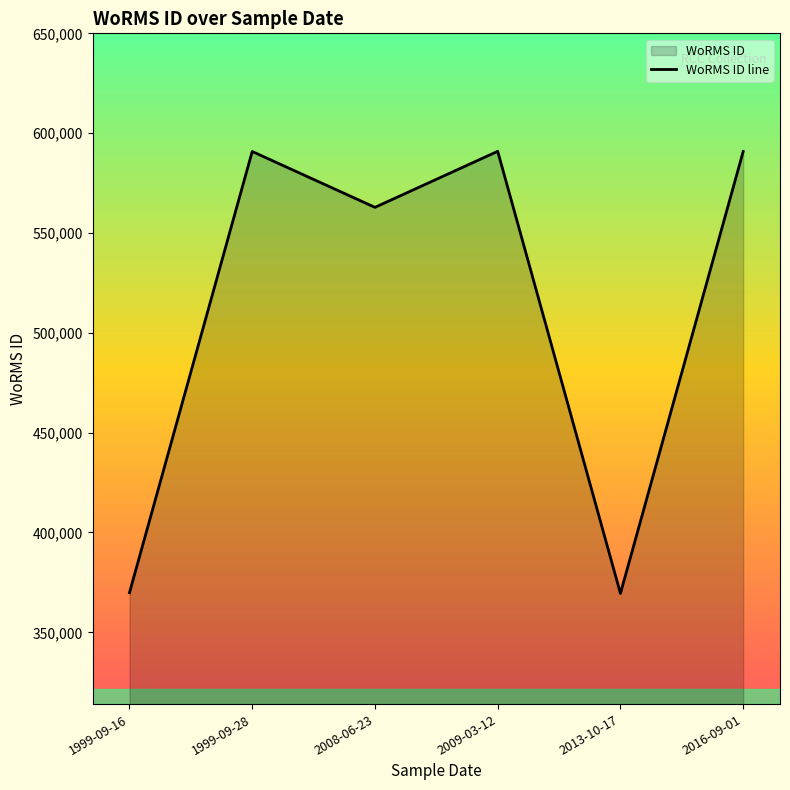

Reading left to right, list all the values displayed in this chart.

1999-09-16=369855	1999-09-28=590828	2008-06-23=562852	2009-03-12=590920	2013-10-17=369473	2016-09-01=590823